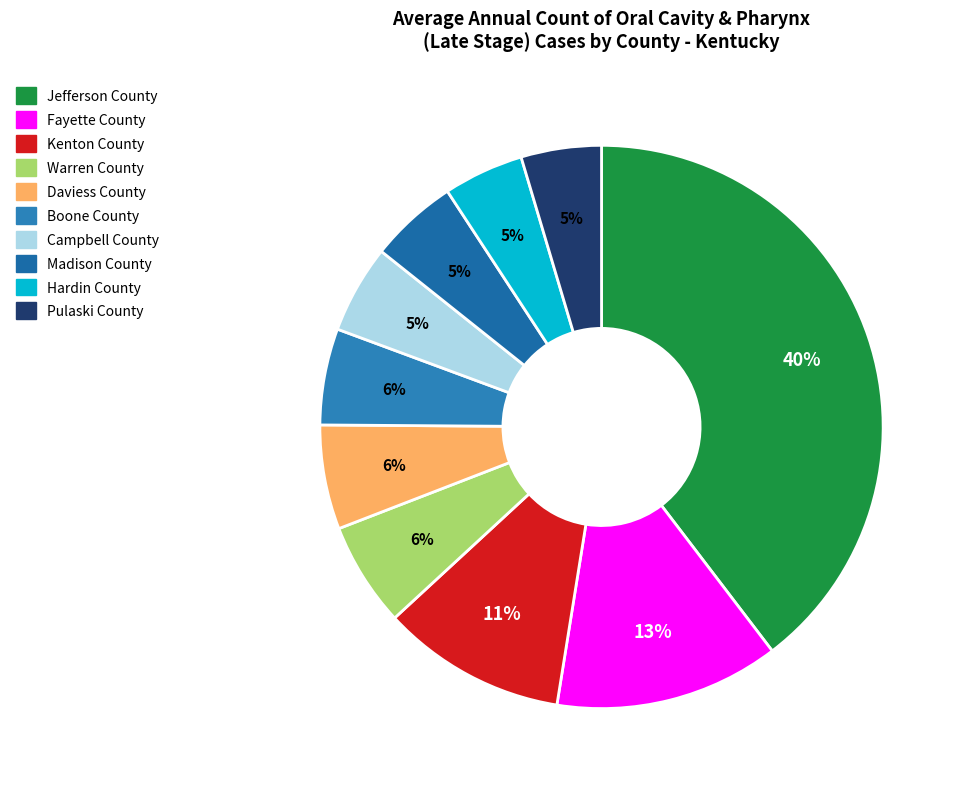

Does Campbell County represent more than half of the total?

No